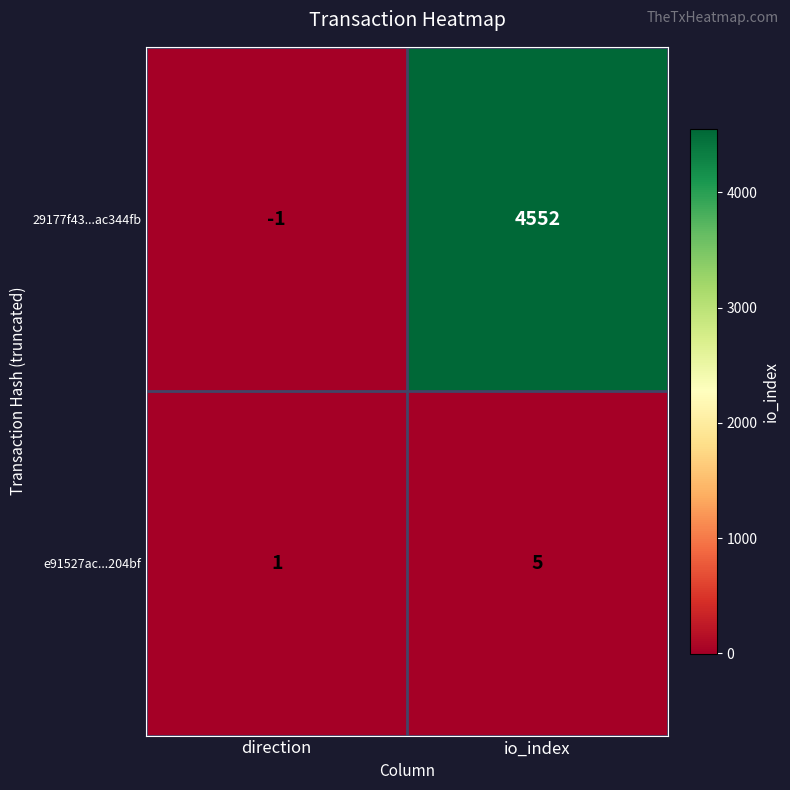

At how many categories does at least one series exceed 3554?

1